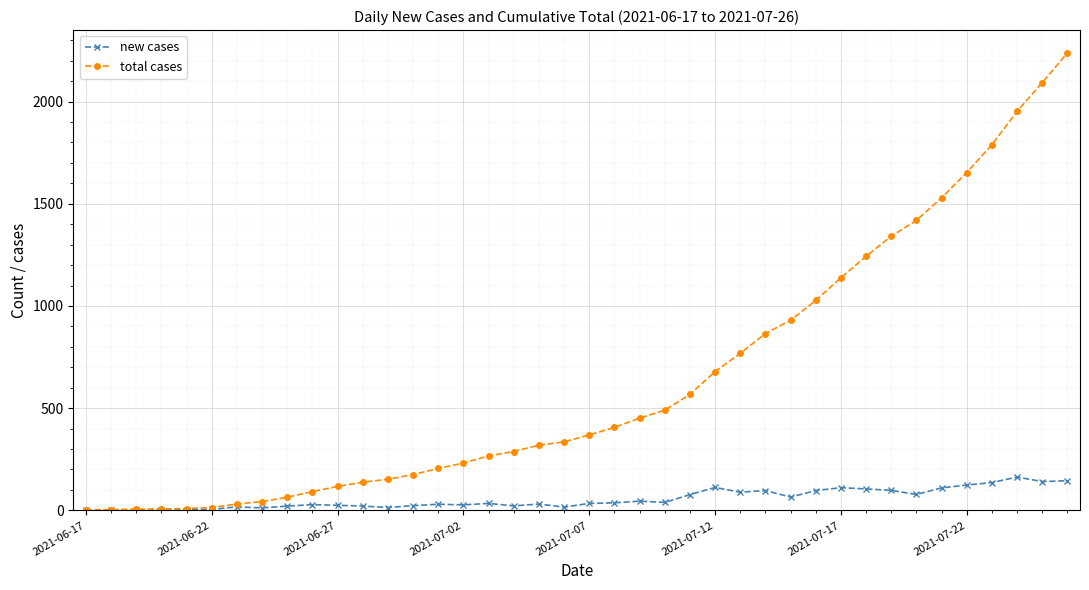

What is the highest value of the total cases series?

2238